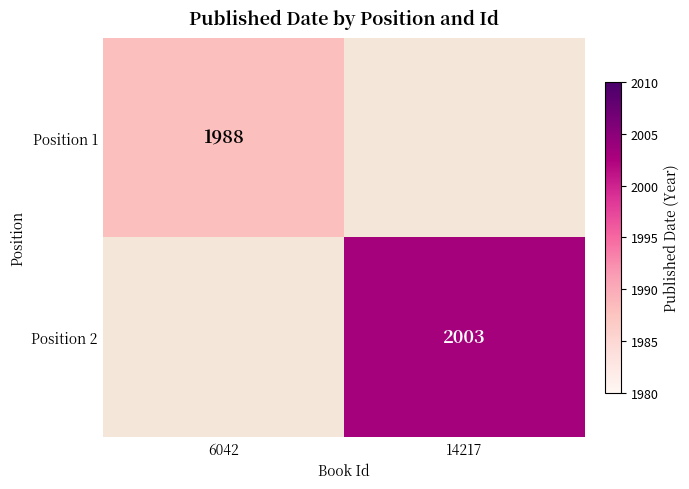

True or false: Position 1 has a value of 2994 at 6042.

False